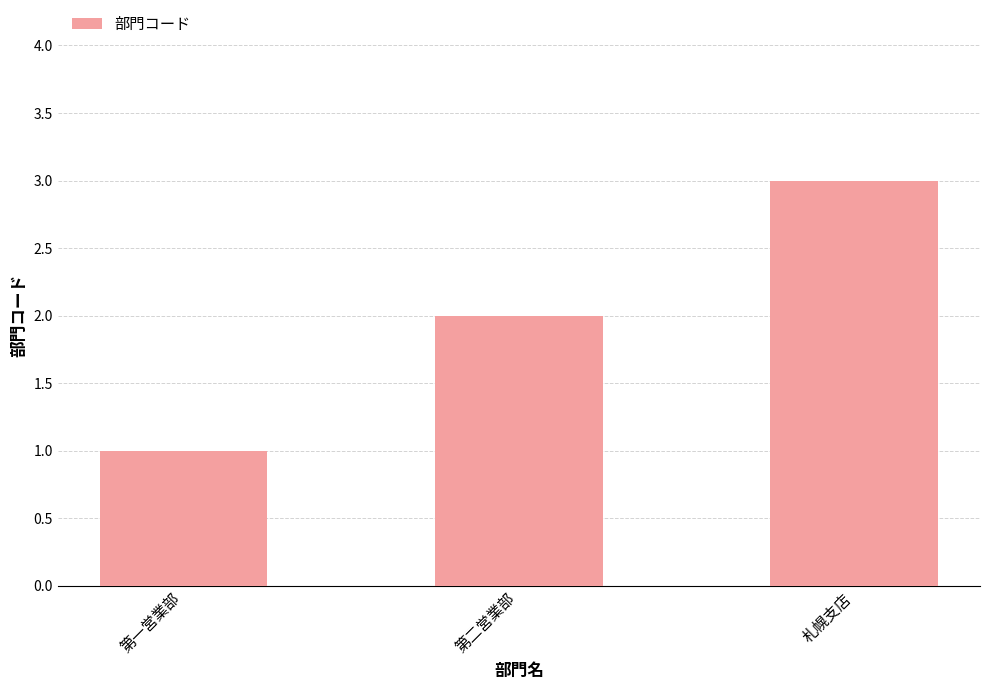

What is the minimum value shown in the chart?

1